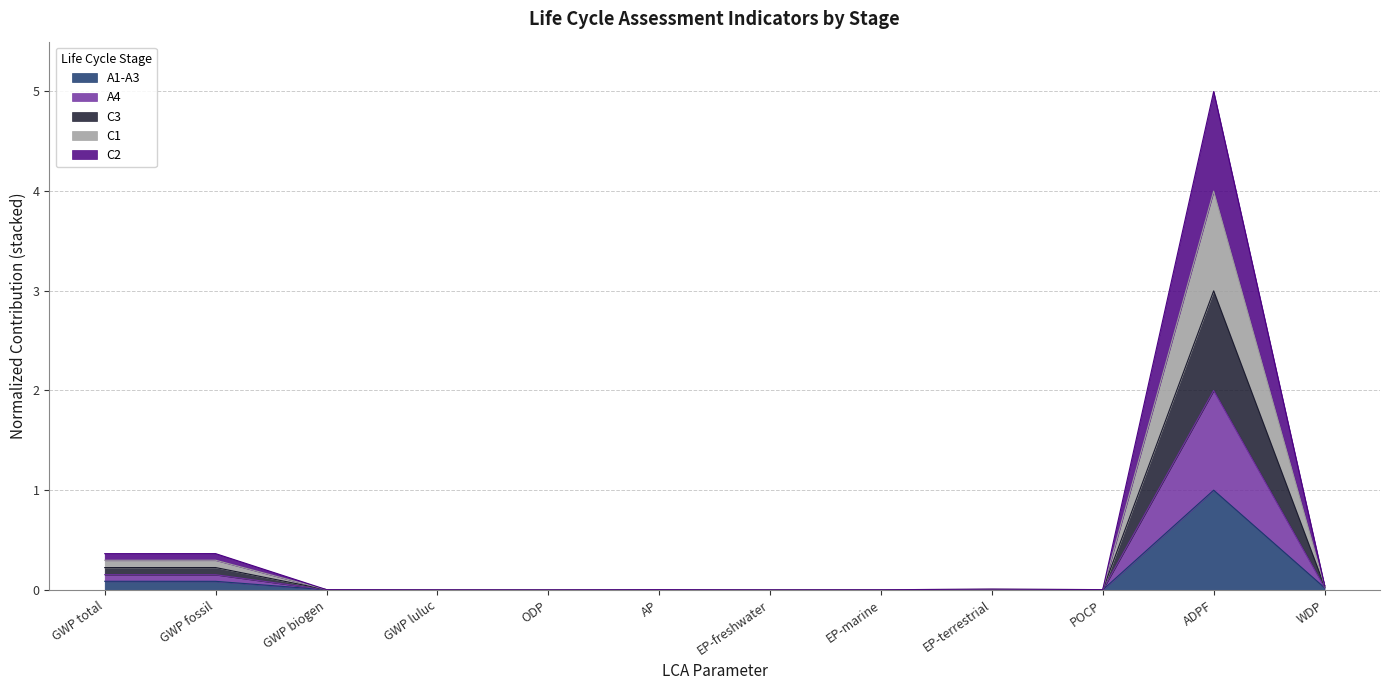

Rank the categories by A4 value from highest to lowest.

ADPF, GWP fossil, GWP total, WDP, EP-terrestrial, POCP, AP, GWP biogen, EP-marine, GWP luluc, EP-freshwater, ODP